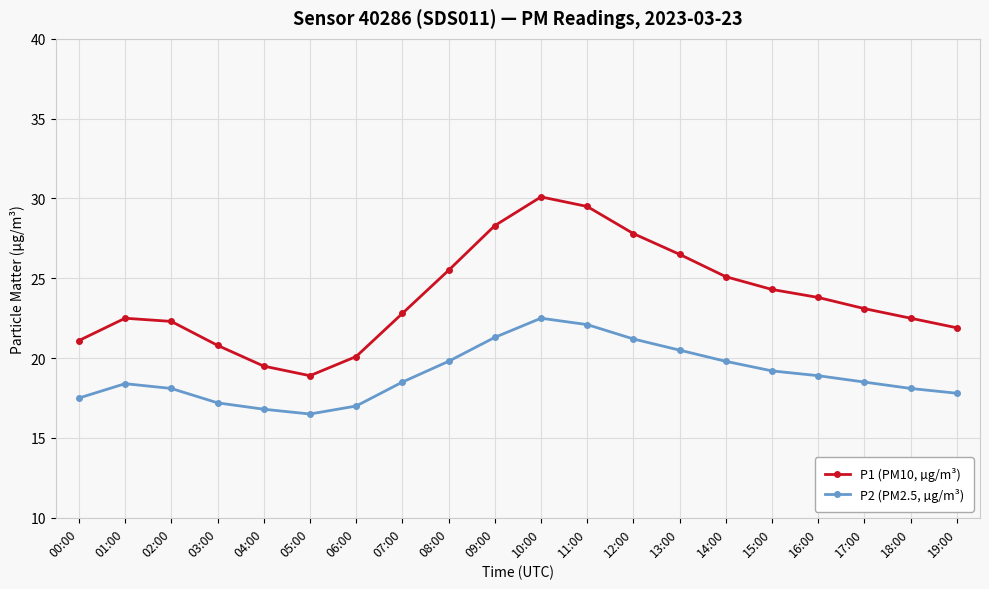

Is the value of P2 (PM2.5, µg/m³) at 04:00 greater than the value of P1 (PM10, µg/m³) at 12:00?

No